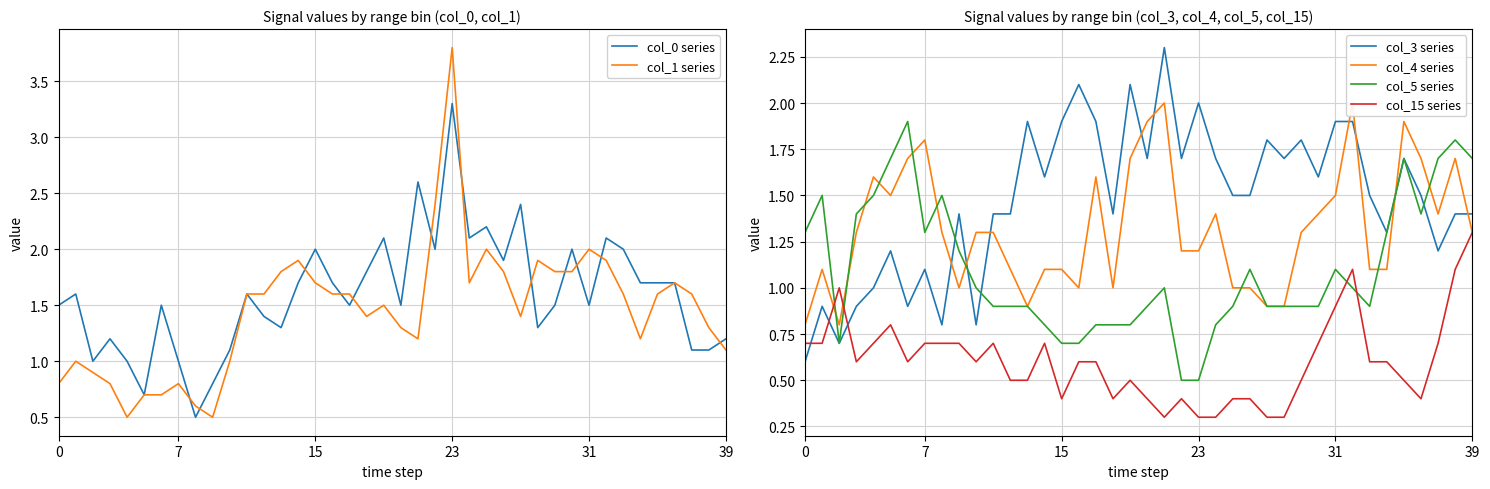

What is the spread (max minus min) of values at 25?

1.8